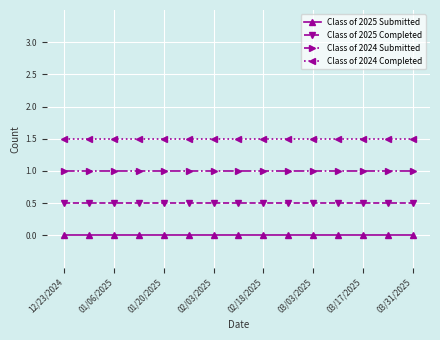

What is the minimum value for Class of 2024 Completed?

1.5